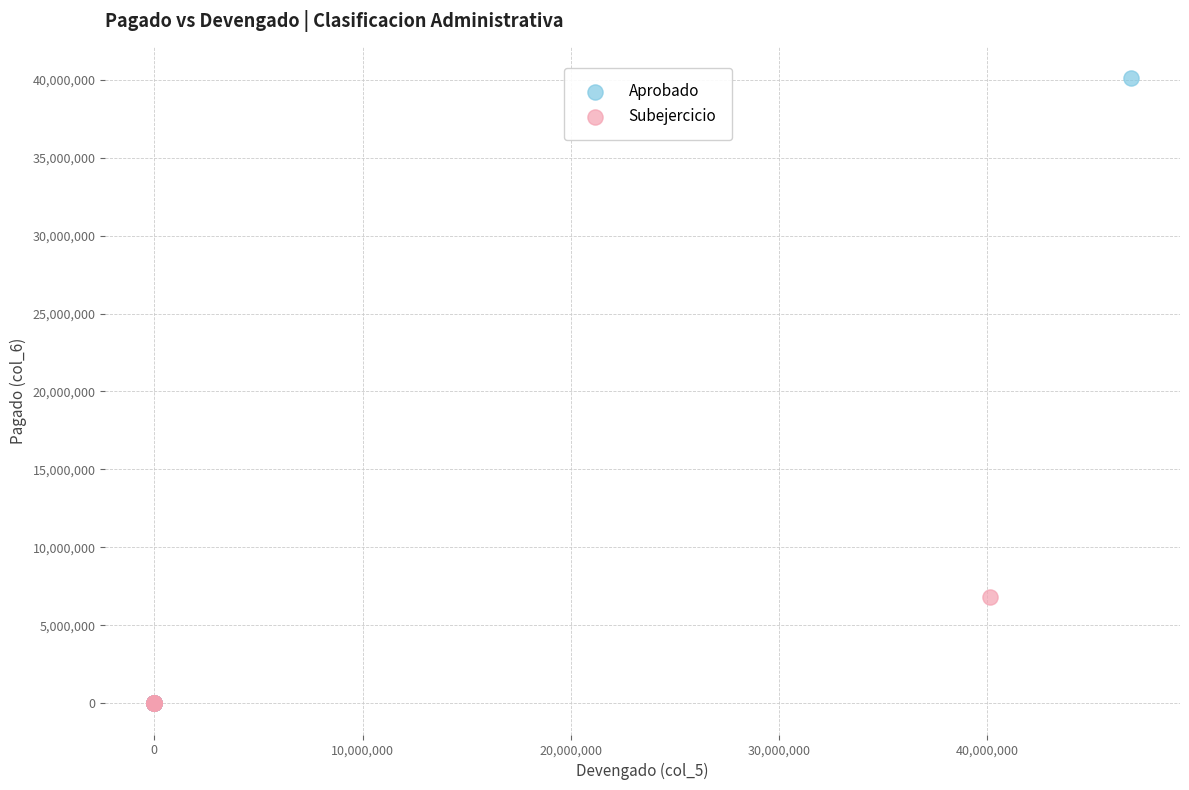

Which series contains the highest Y value?

Aprobado